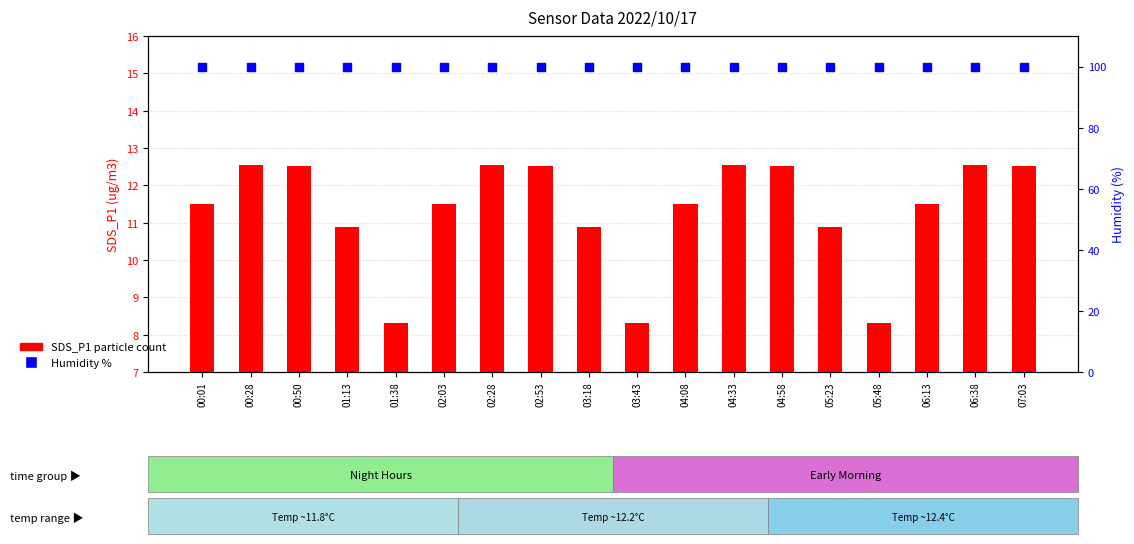

Which series reaches the minimum Y coordinate?

SDS_P1 (particle count)